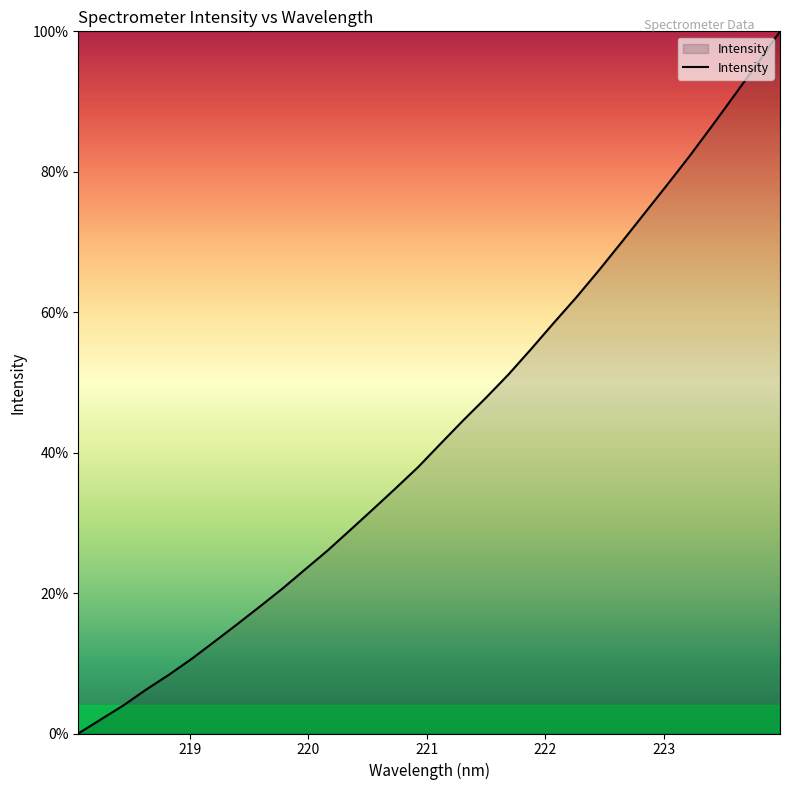

What is the maximum value shown in the chart?

100.0